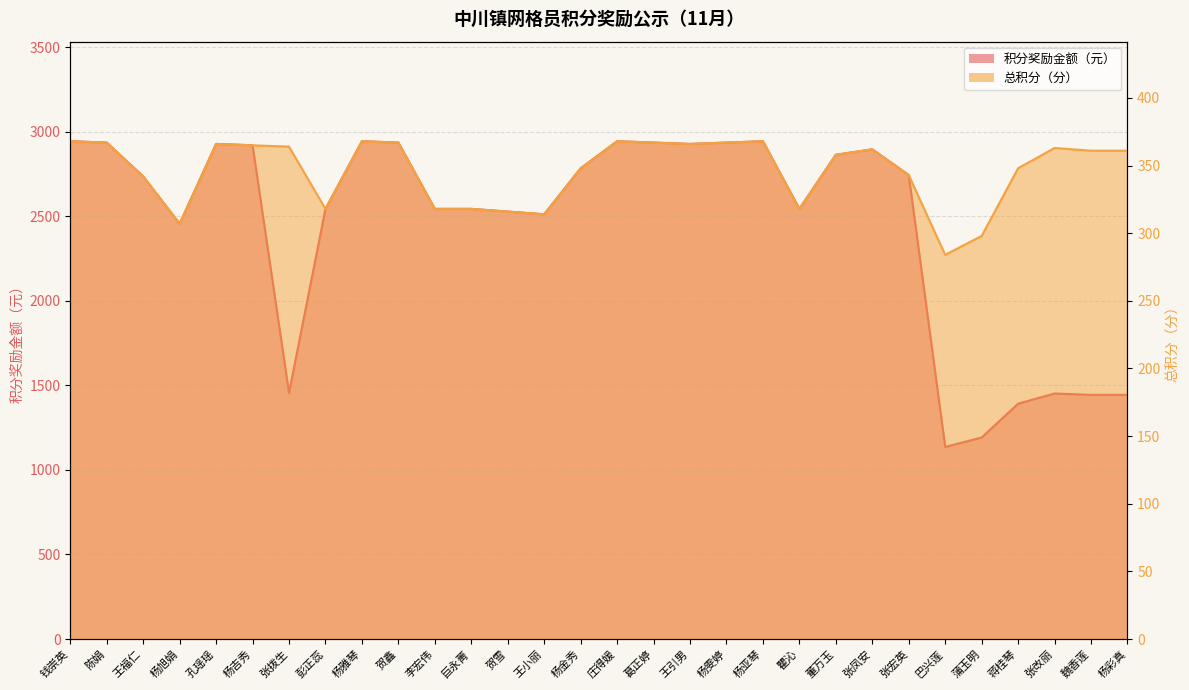

Rank the series by their maximum value, from lowest to highest.

总积分（分）, 积分奖励金额（元）